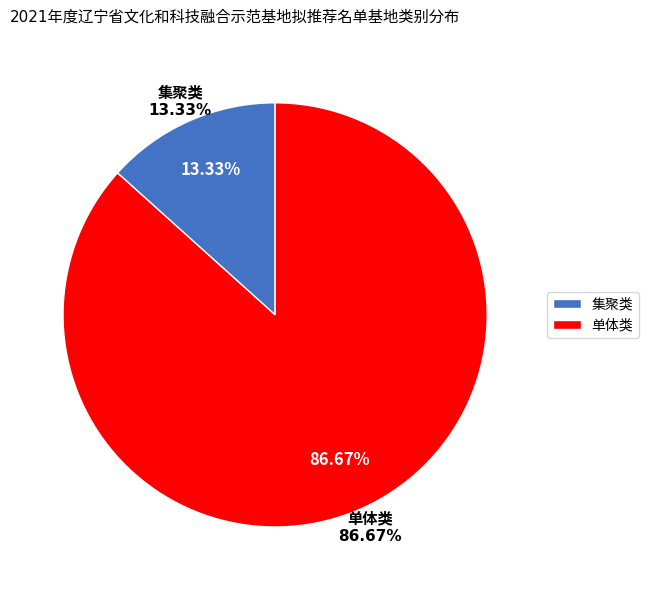

To the nearest percent, what is the difference between the largest and smallest slice percentages?

73%